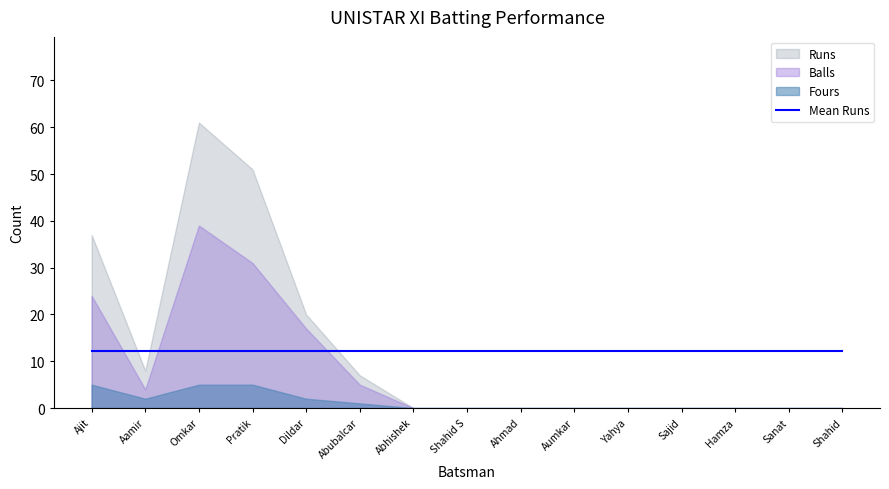

The value of Runs at Aumkar is 0. True or false?

True